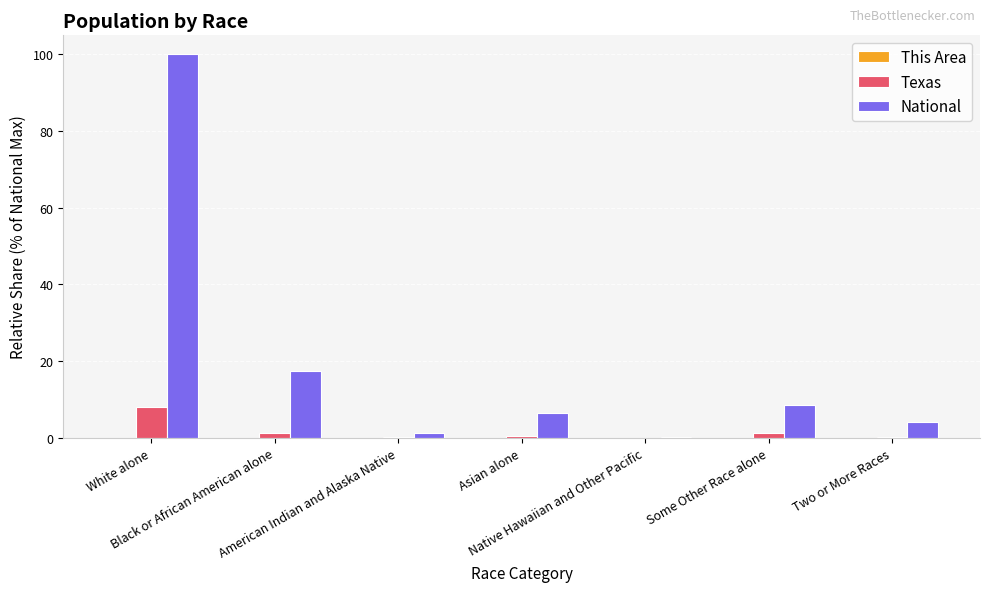

Which series has the largest total across all categories?

National